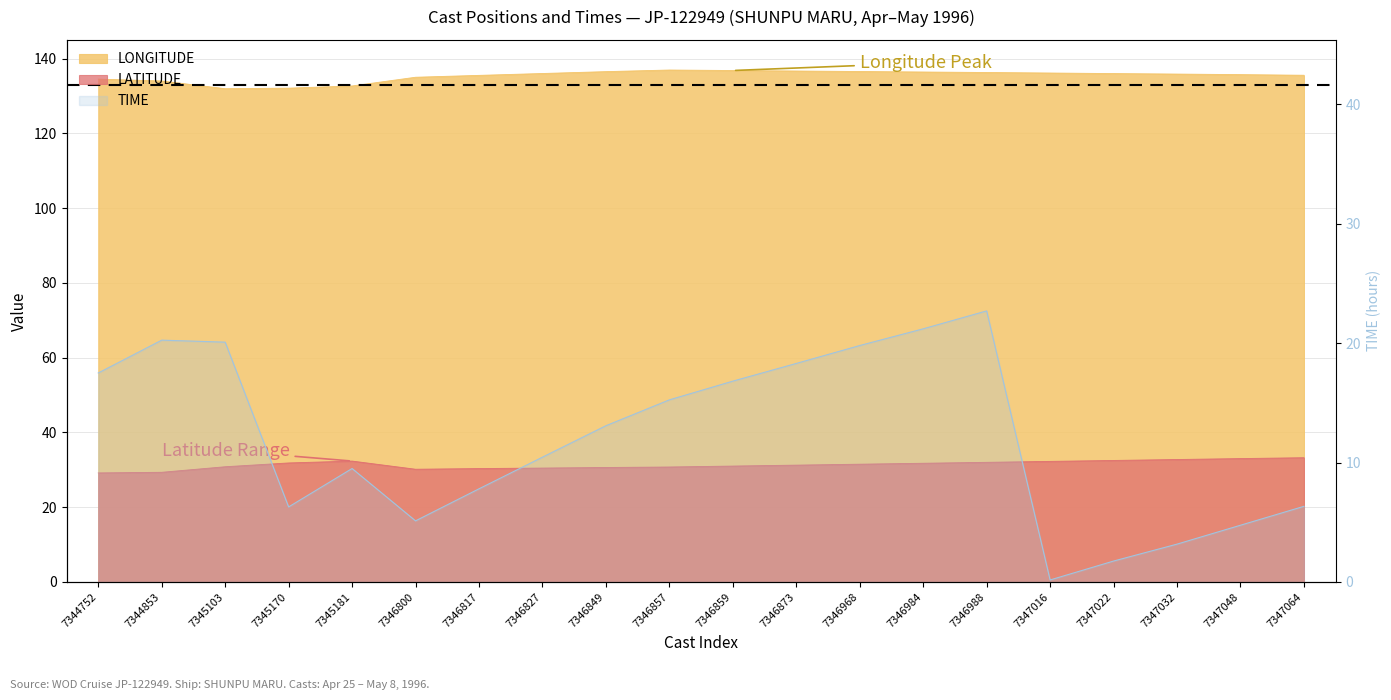

The LATITUDE series shows 46.8 at 7346873. True or false?

False